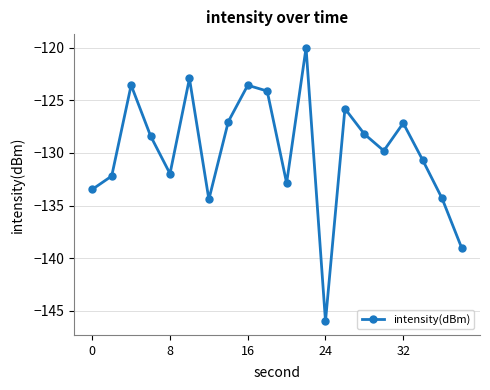

Does the chart display data point markers on the line(s)?

Yes